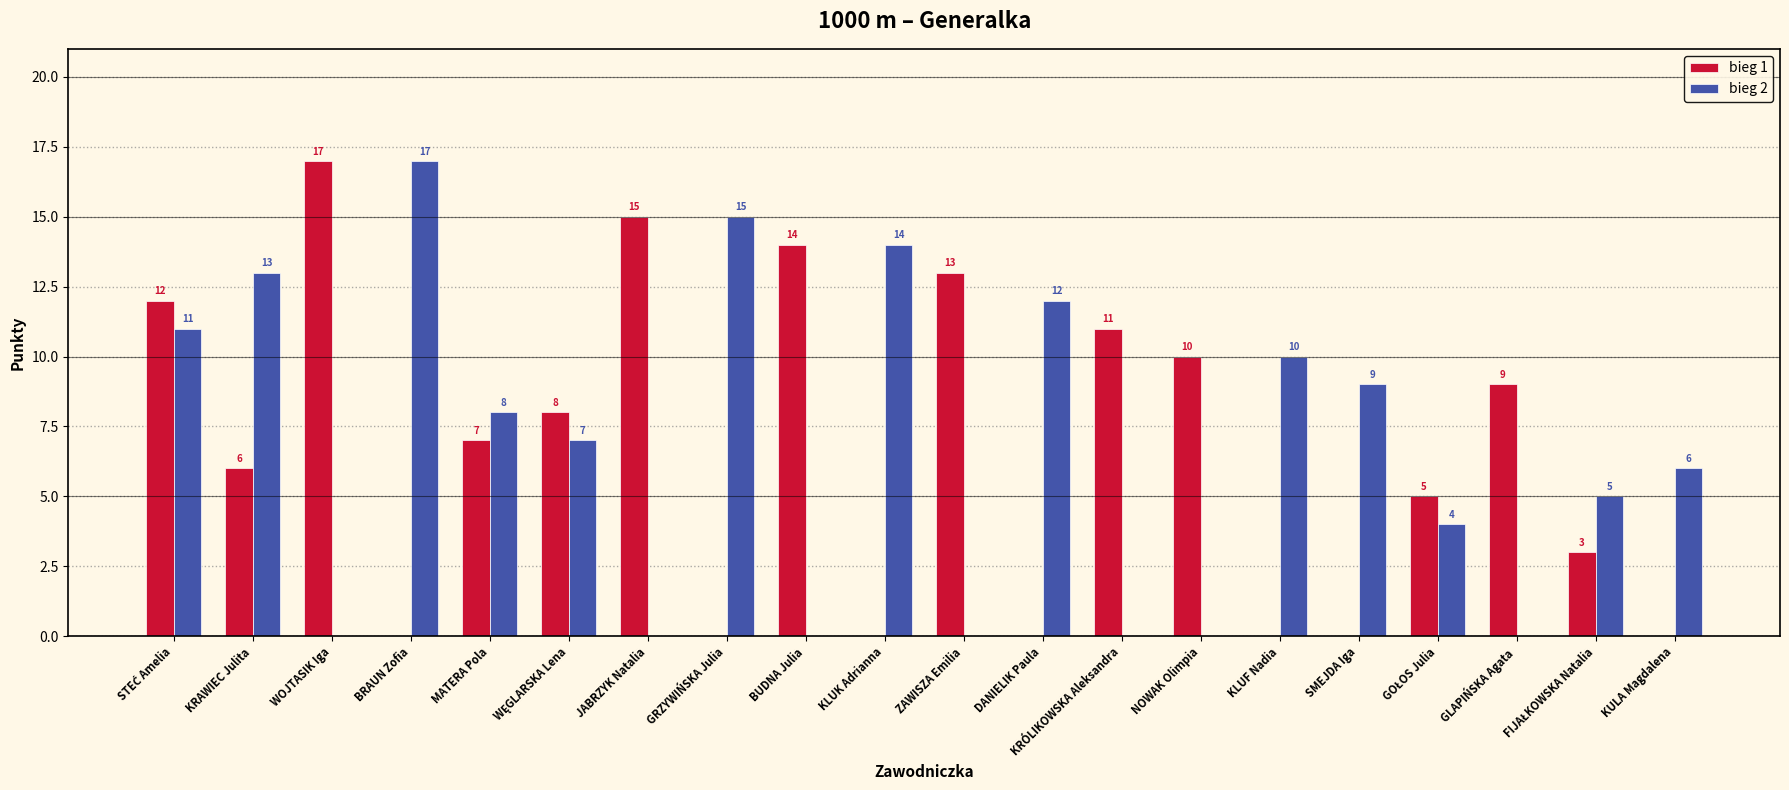

At which label is bieg 2 closest to 8?

MATERA Pola